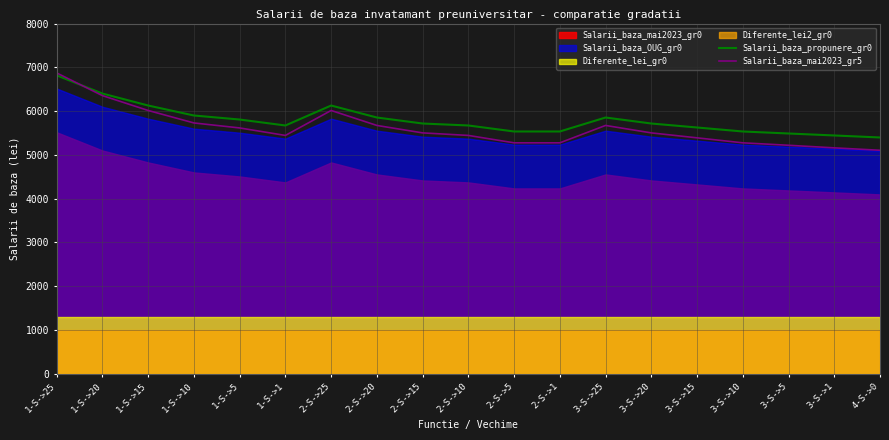

The Salarii_baza_propunere_gr0 series shows 5489 at 3-S->5. True or false?

True